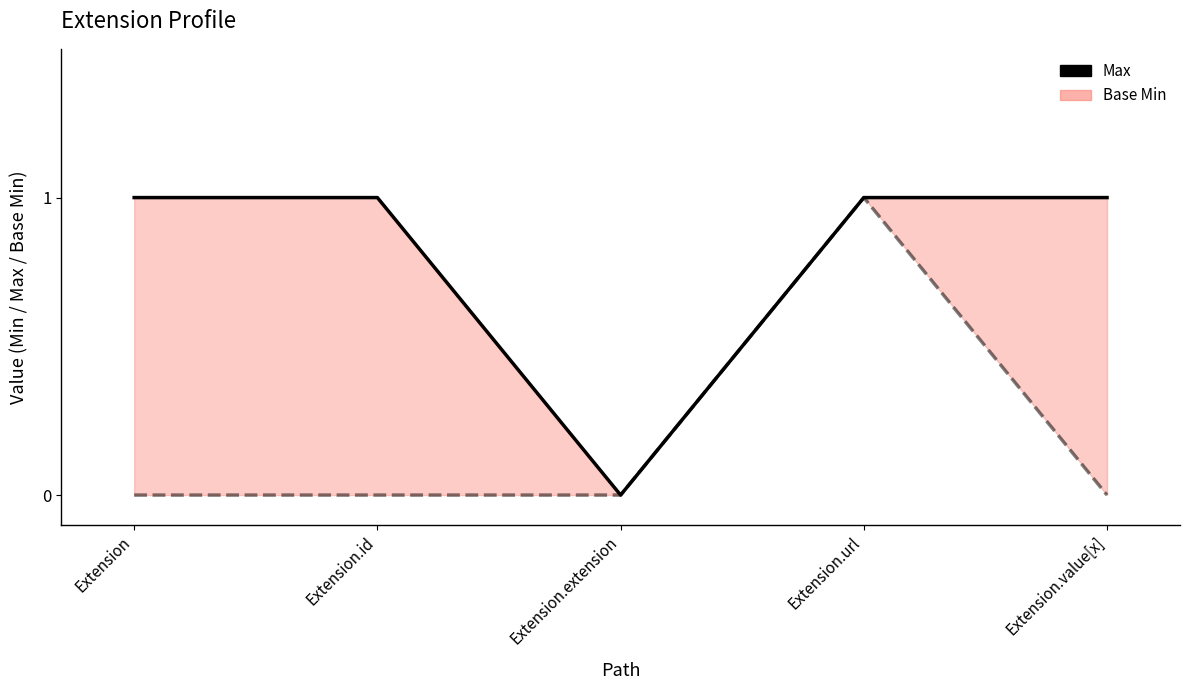

True or false: Max and Base Min line intersect in this chart.

False